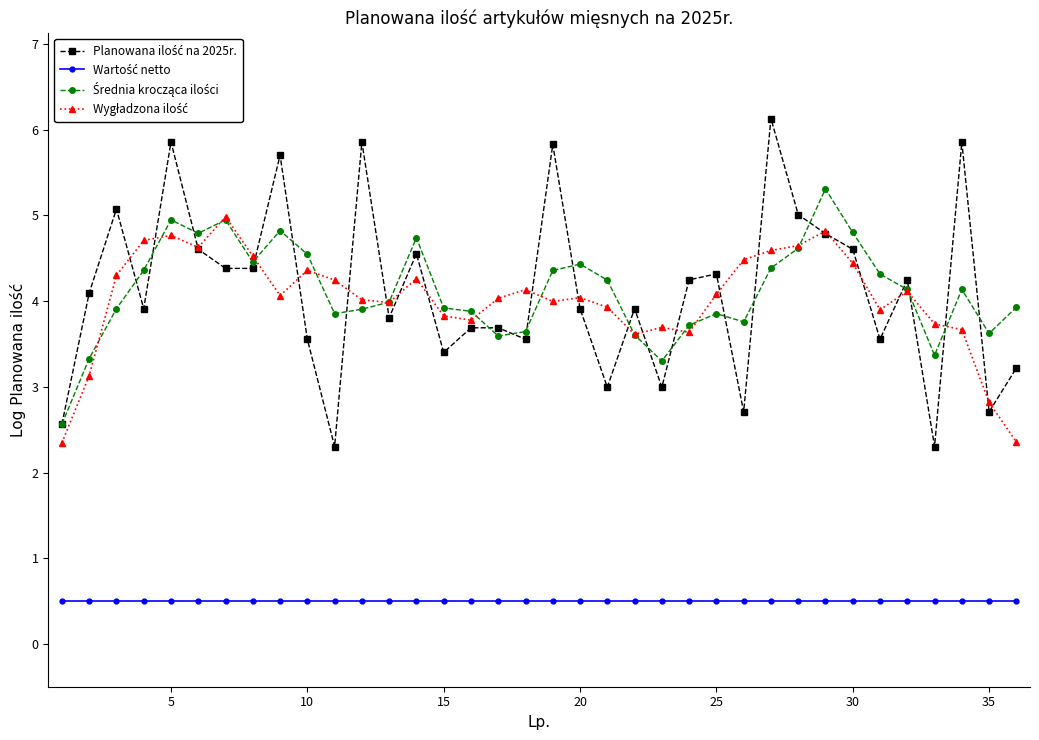

What is the greatest value displayed?

6.1